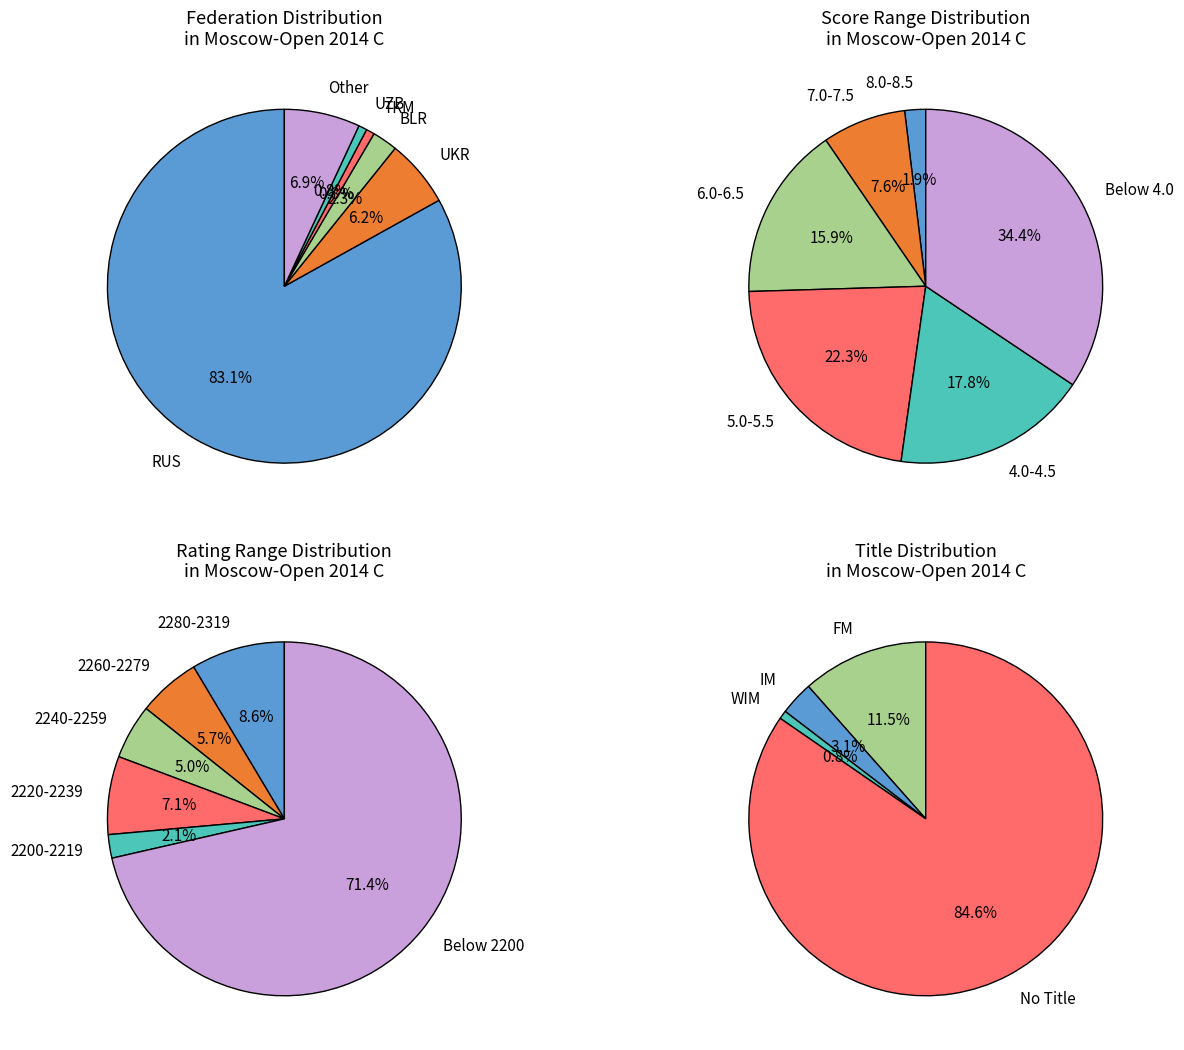

To the nearest percent, what is the combined percentage of UZB and RUS?

84%